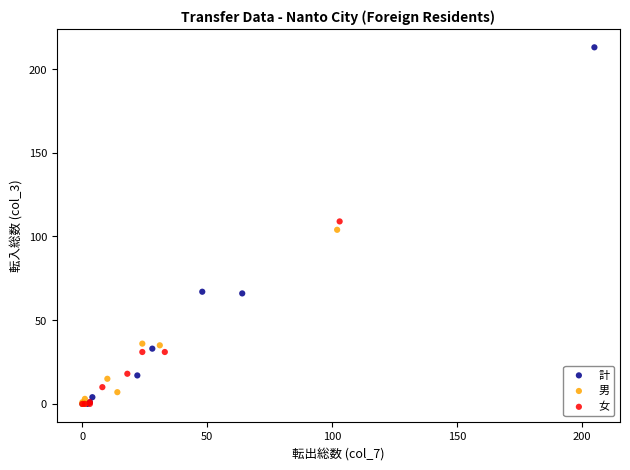

Which series has the widest spread of Y values?

計